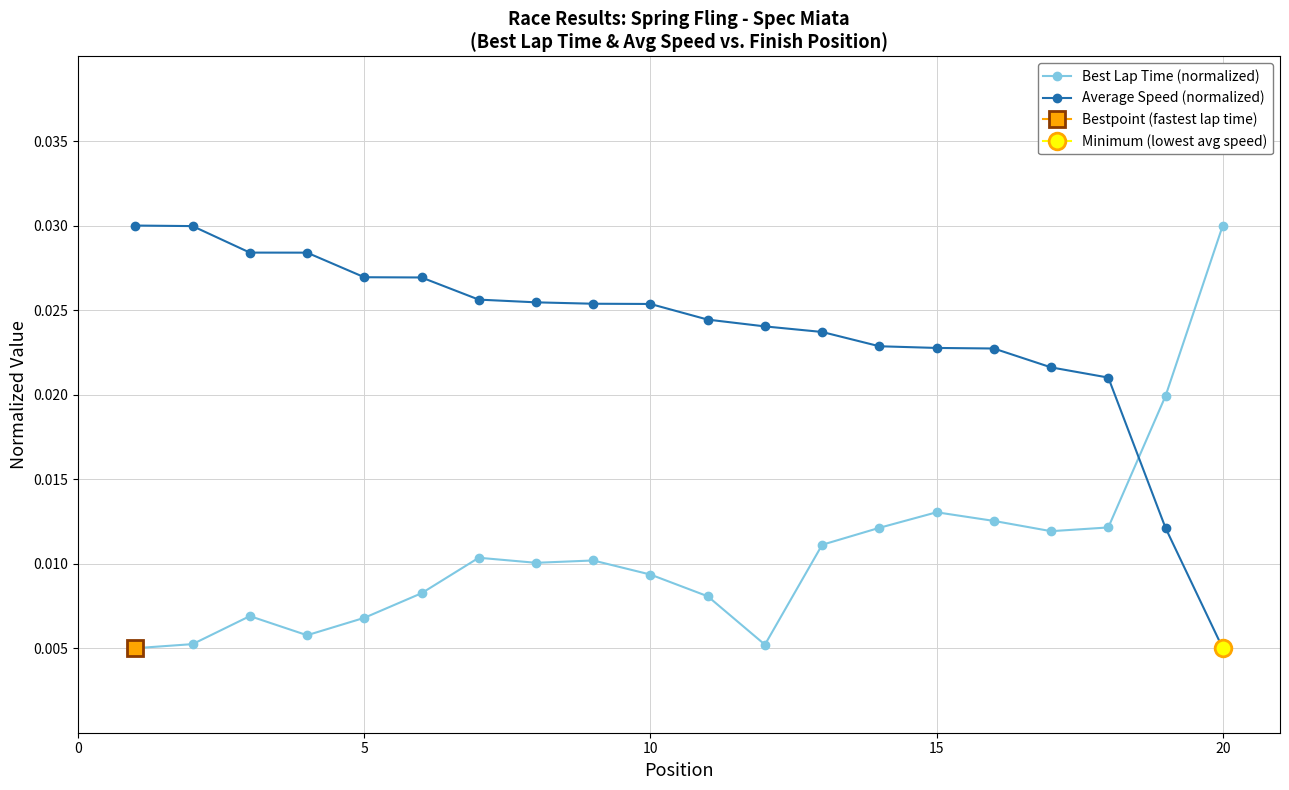

How many intersections are there between Average Speed (normalized) and Best Lap Time (normalized)?

1